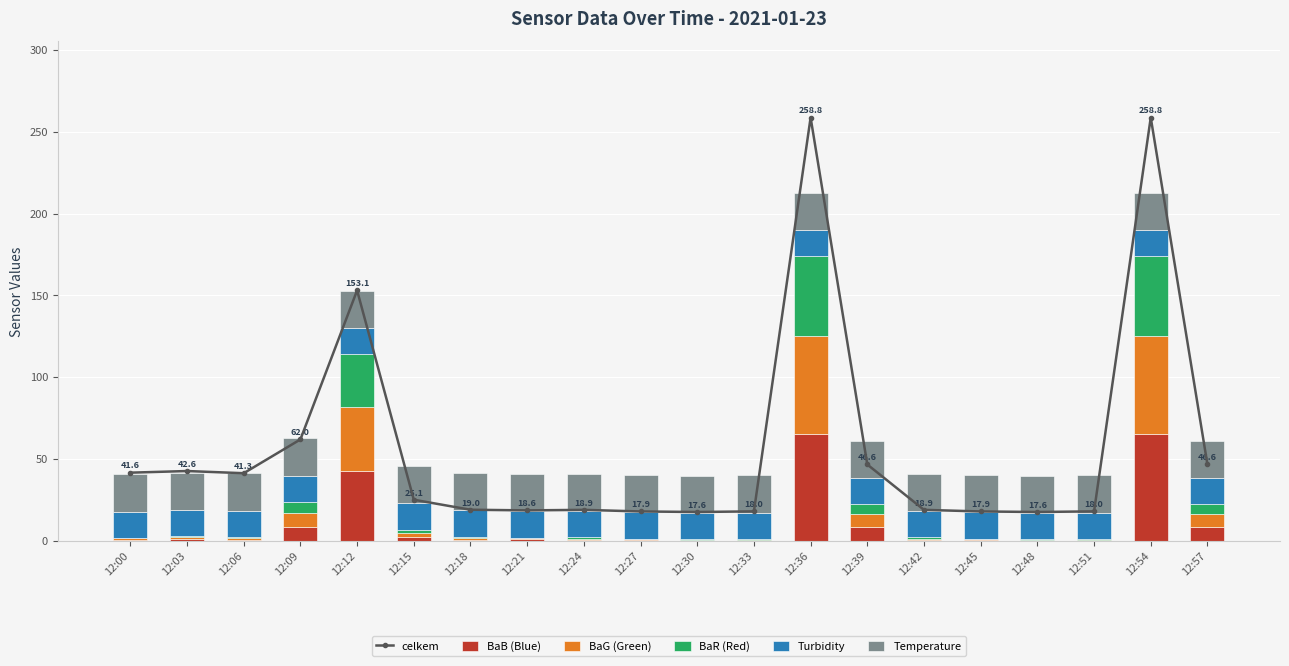

At which category does the chart reach its minimum across all series?

12:27